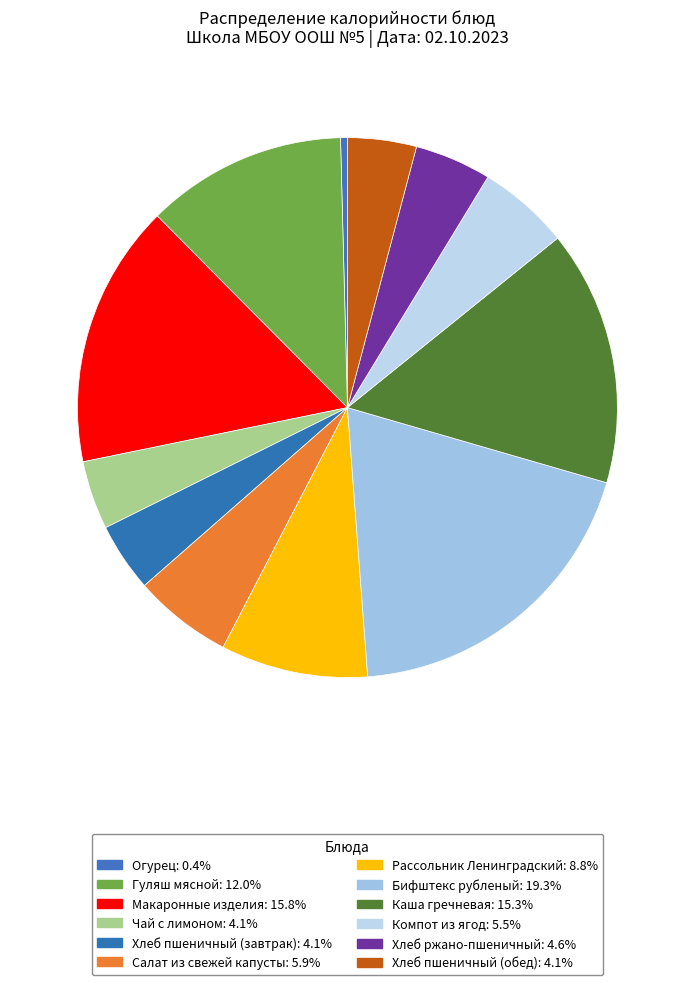

What is the ratio of the value at Гуляш мясной to the value at Чай с лимоном?

2.9